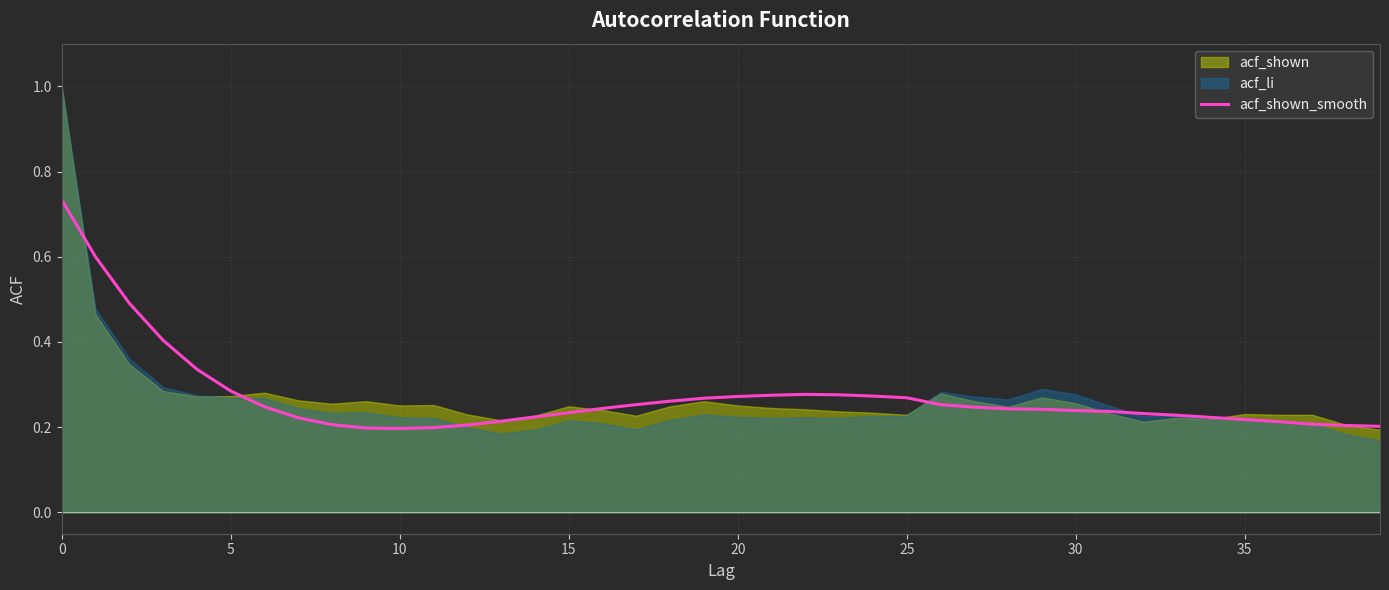

Reading left to right, list all the values displayed in this chart.

0.7	0.6	0.5	0.4	0.3	0.3	0.2	0.2	0.2	0.2	0.2	0.2	0.2	0.2	0.2	0.2	0.2	0.3	0.3	0.3	0.3	0.3	0.3	0.3	0.3	0.3	0.3	0.2	0.2	0.2	0.2	0.2	0.2	0.2	0.2	0.2	0.2	0.2	0.2	0.2